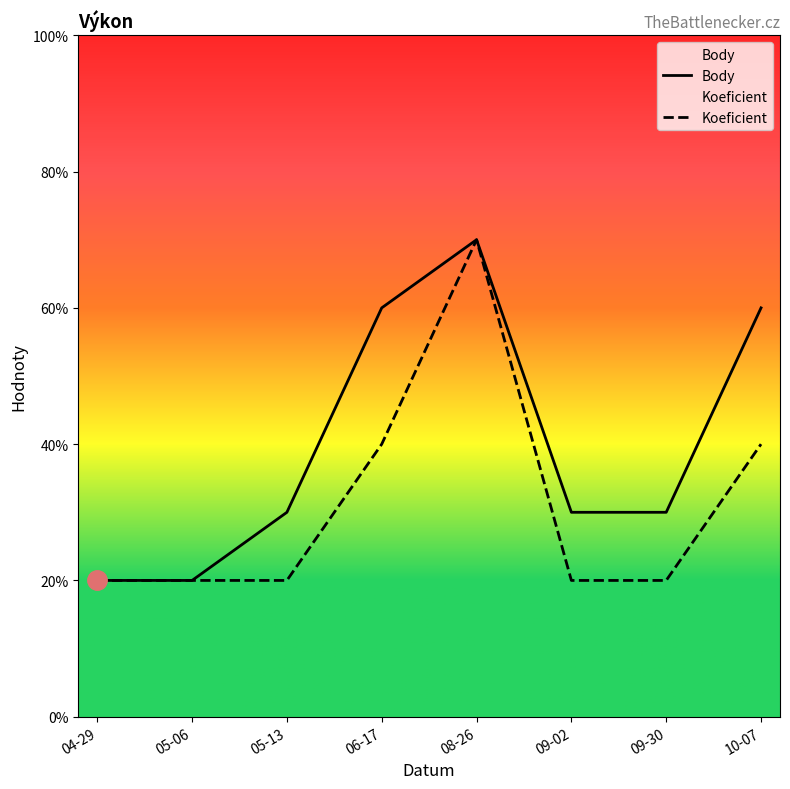

At which category is the sum across all series the highest?

08-26